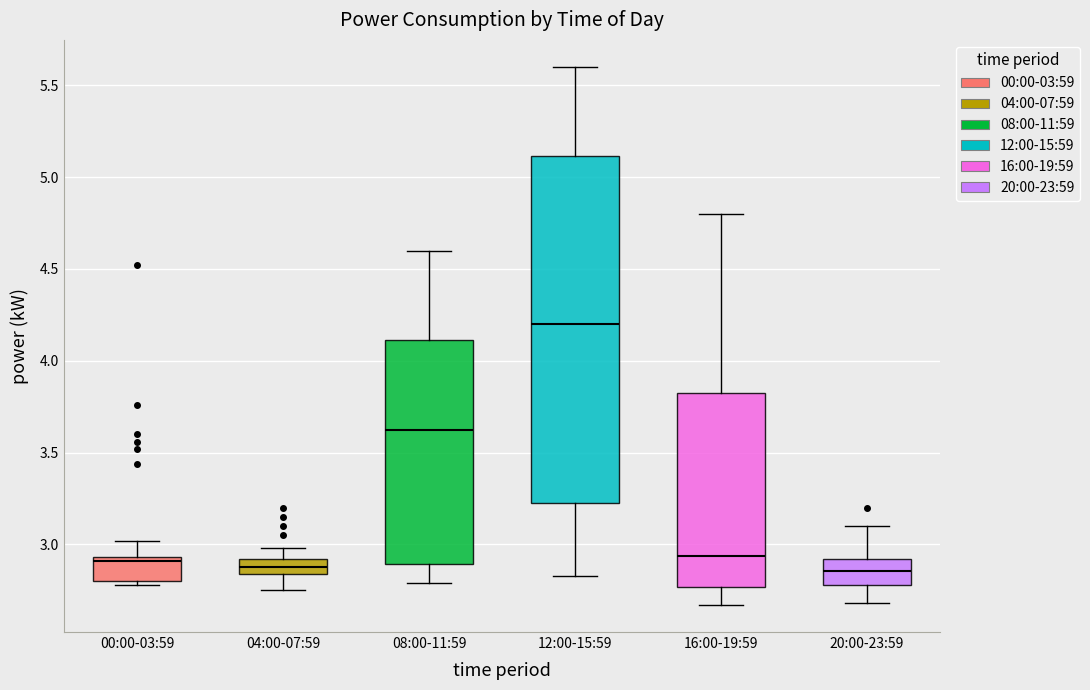

Where is the upper edge of the box for 04:00-07:59 on the y-axis? The values are not printed on the chart, so give them approximately, as read against the axis.

2.90